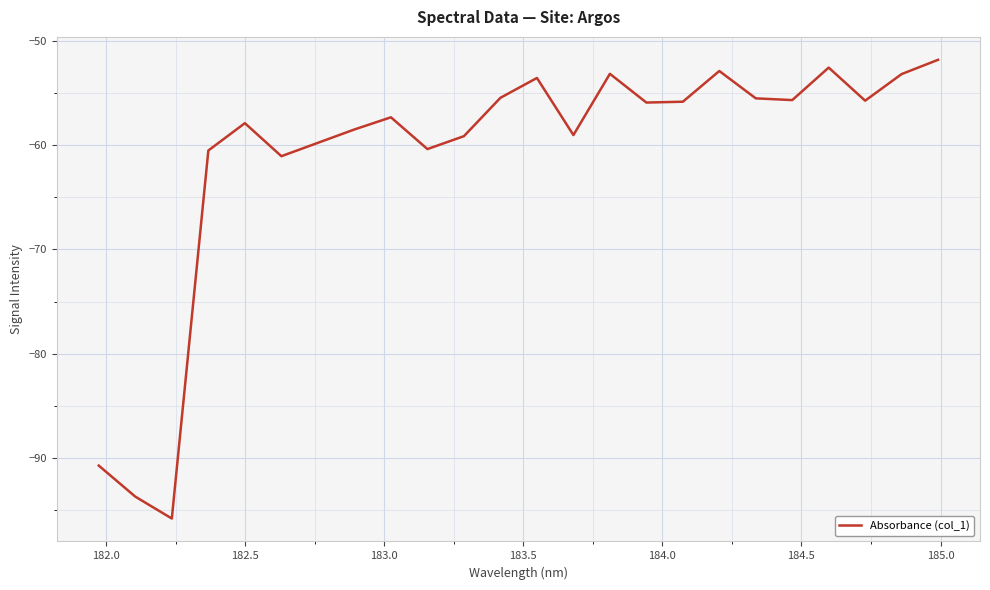

What is the smallest value displayed?

-95.8